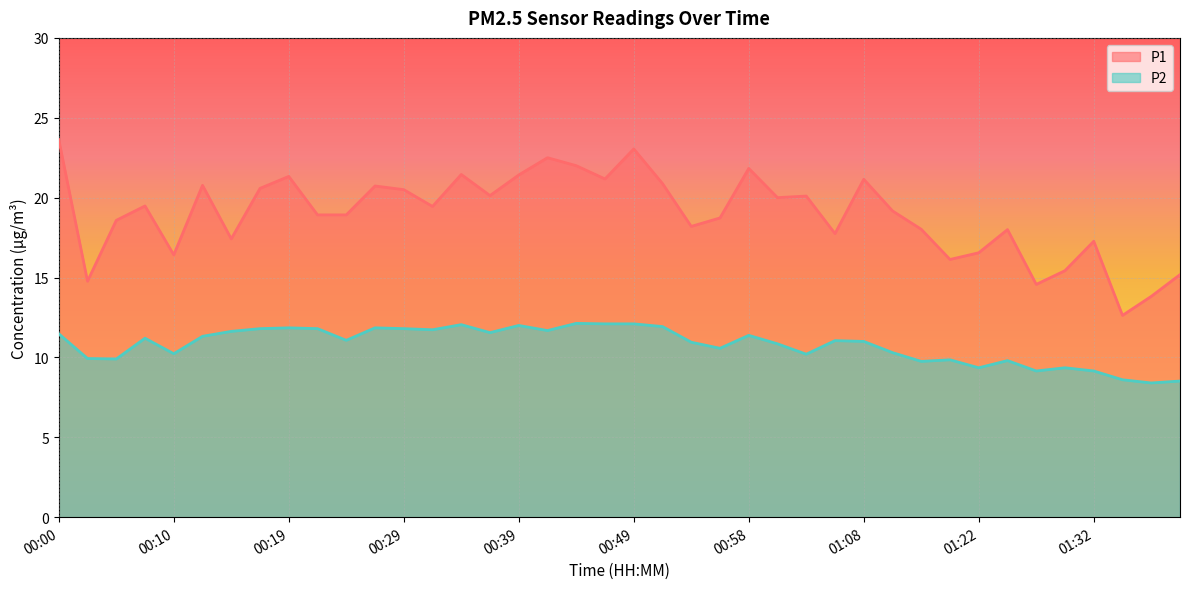

At which category does the chart reach its peak across all series?

00:00